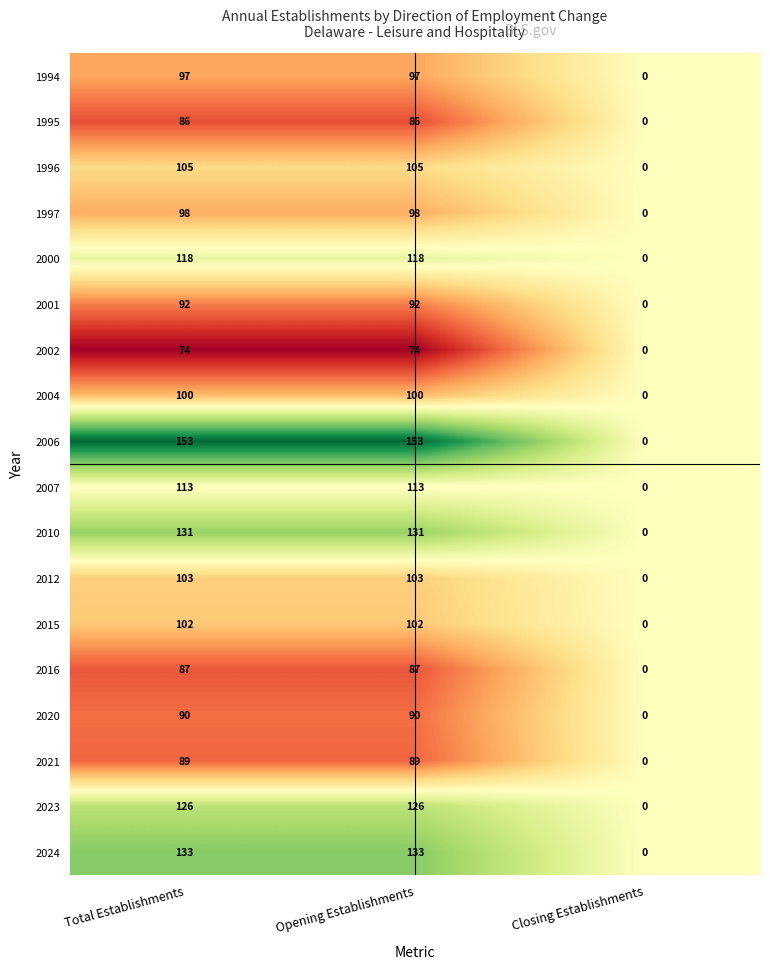

Is it true that 1995 equals 86 at Opening Establishments?

True